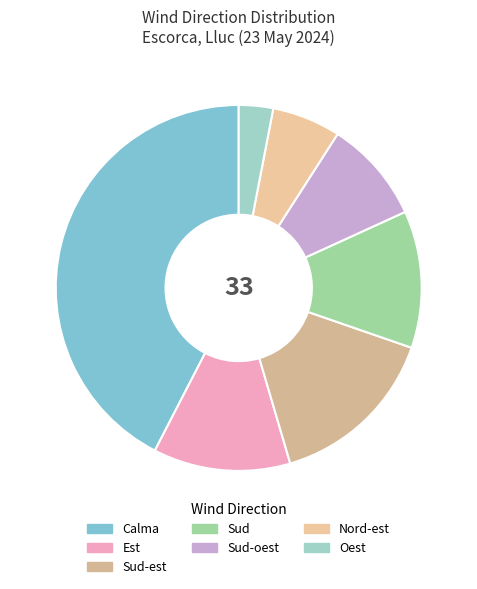

How much of the chart is everything except Sud-est?

84.8%